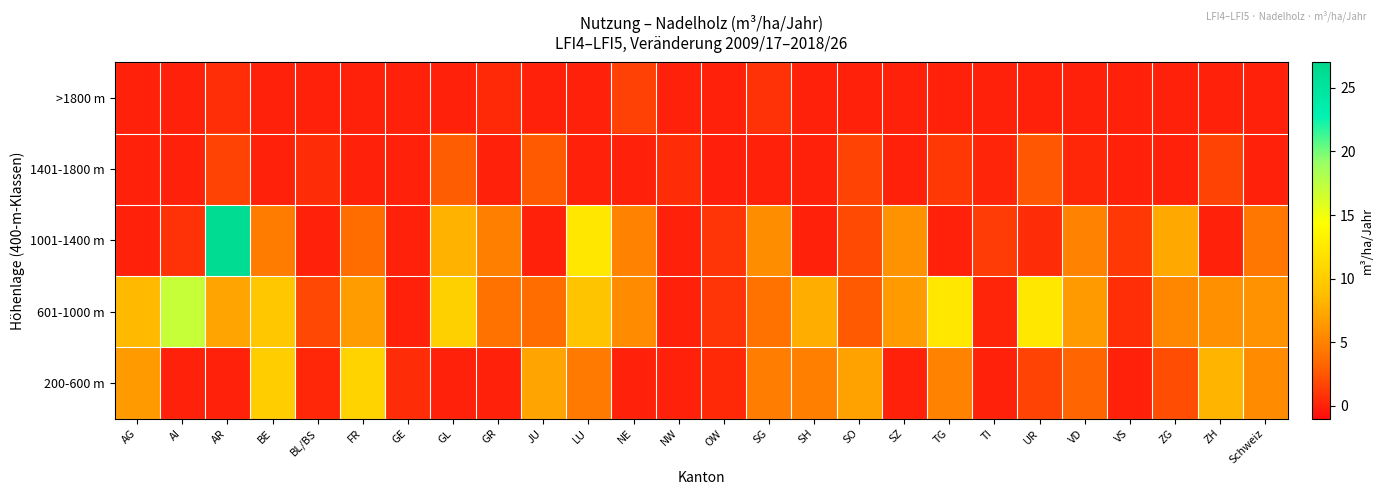

What is the difference between the highest and lowest values at BL/BS?

1.8